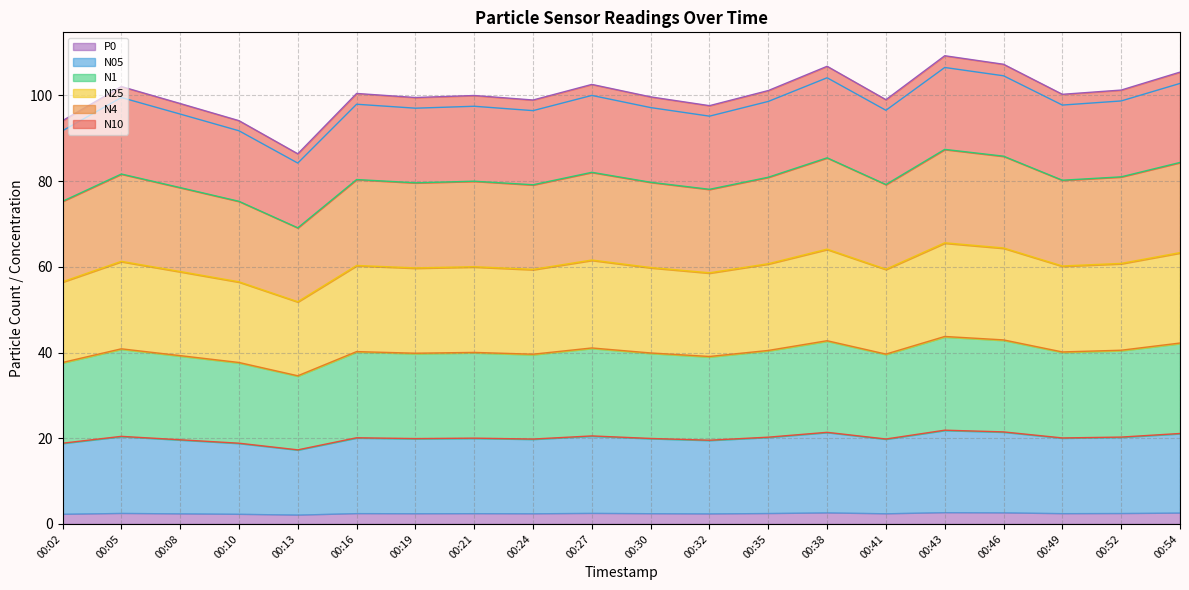

True or false: N10 and N4 intersect in this chart.

False